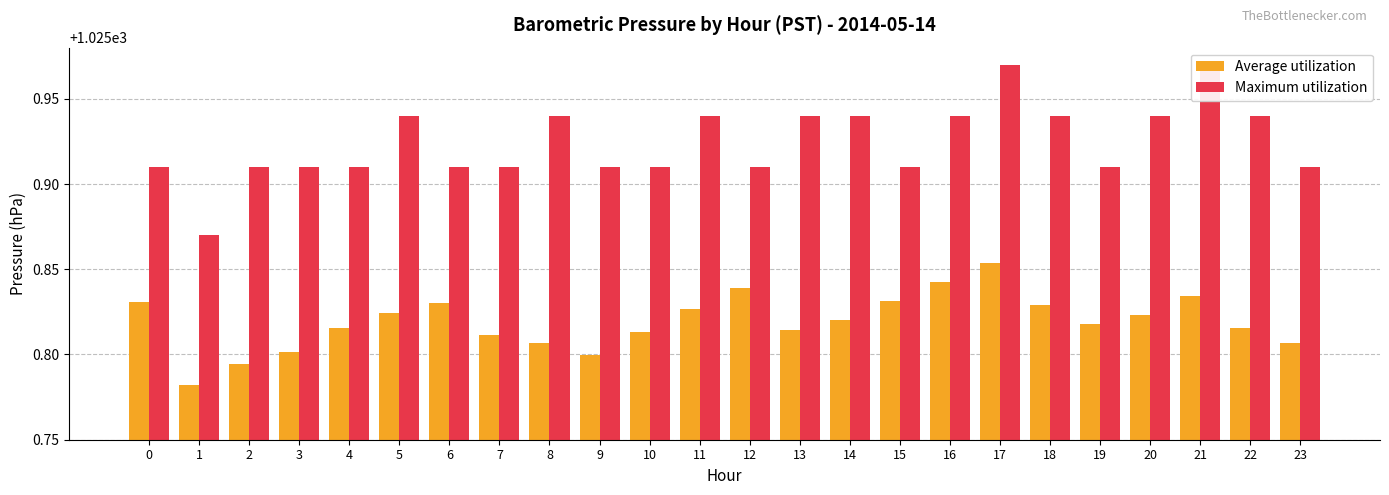

Which has a higher value, 18 or 3?

18